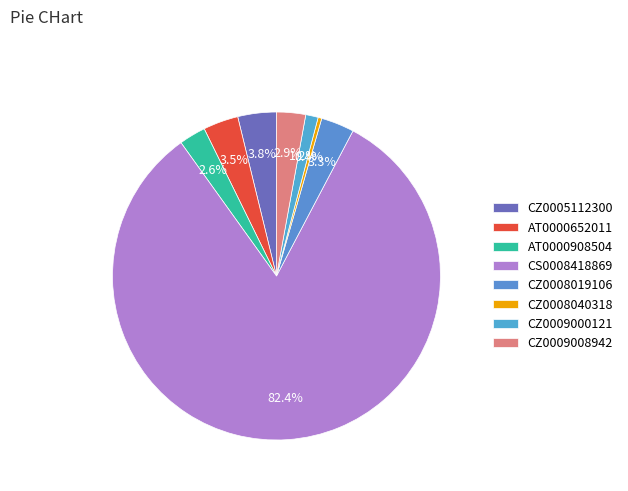

What is the total percentage of AT0000652011 and AT0000908504?

6.1%